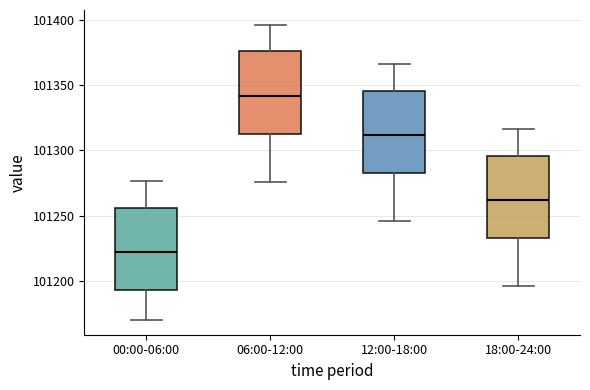

Which box's median line is the lowest?

00:00-06:00